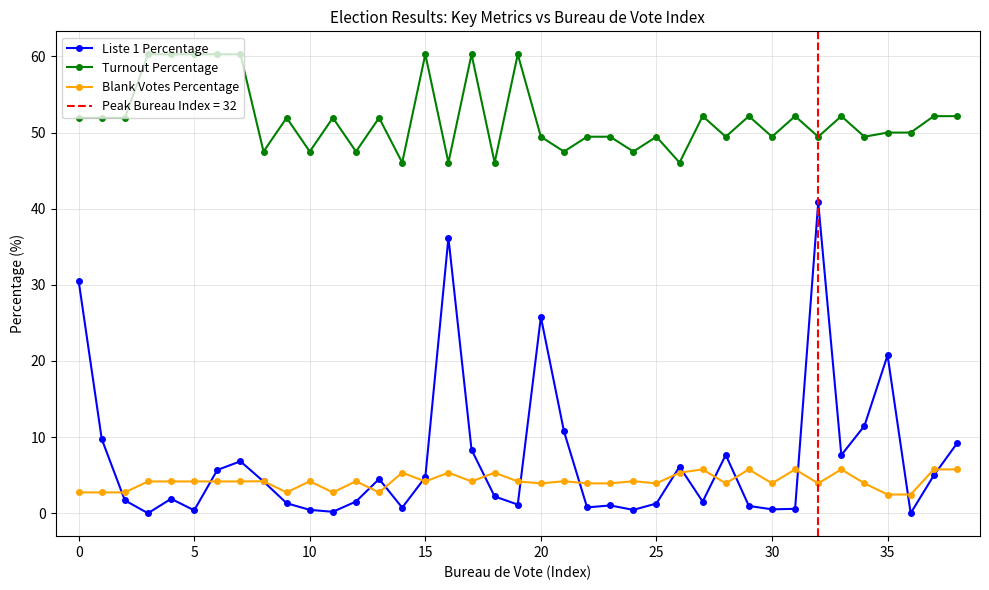

Which series has the largest total across all categories?

Turnout Percentage